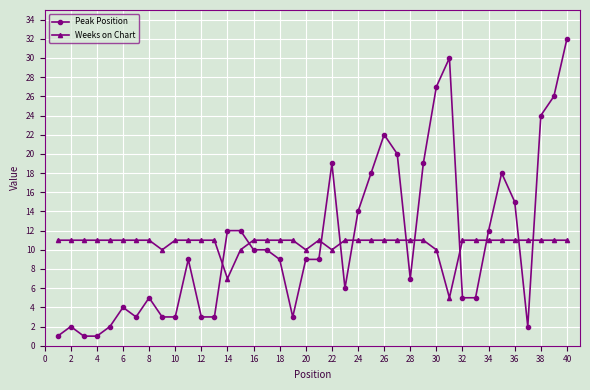

True or false: Peak Position and Weeks on Chart intersect in this chart.

True